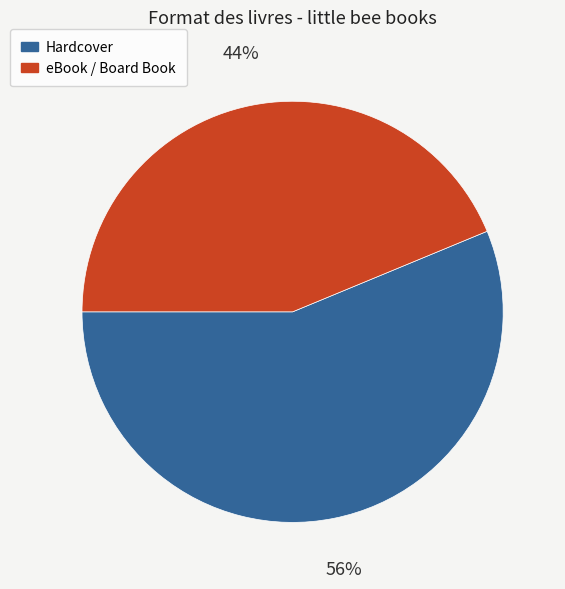

How many segments does this pie chart have?

2